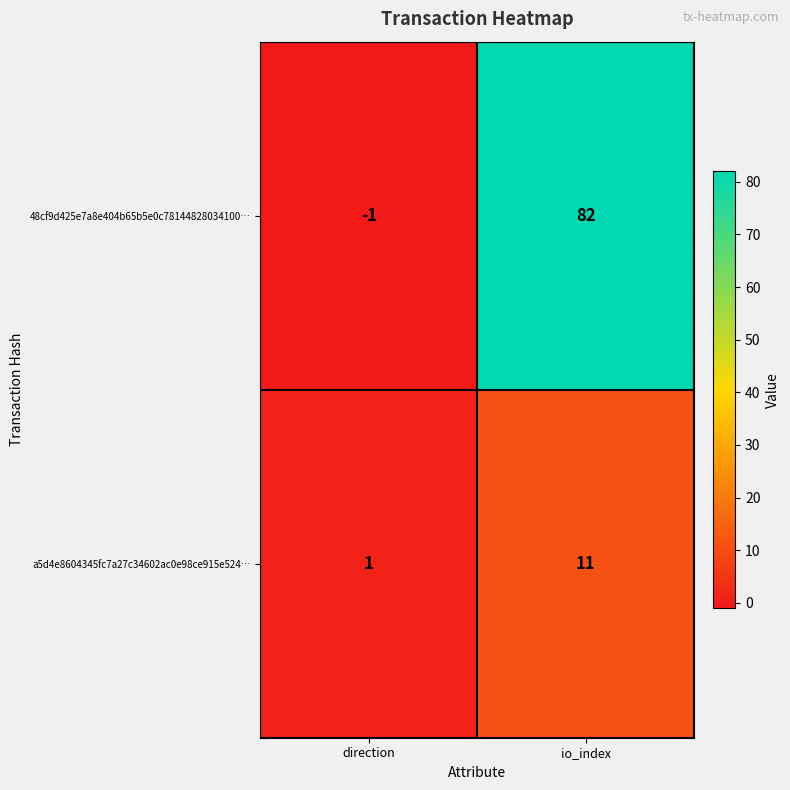

At direction, list the series in order from largest to smallest.

a5d4e8604345fc7a27c34602ac0e98ce915e524…, 48cf9d425e7a8e404b65b5e0c78144828034100…